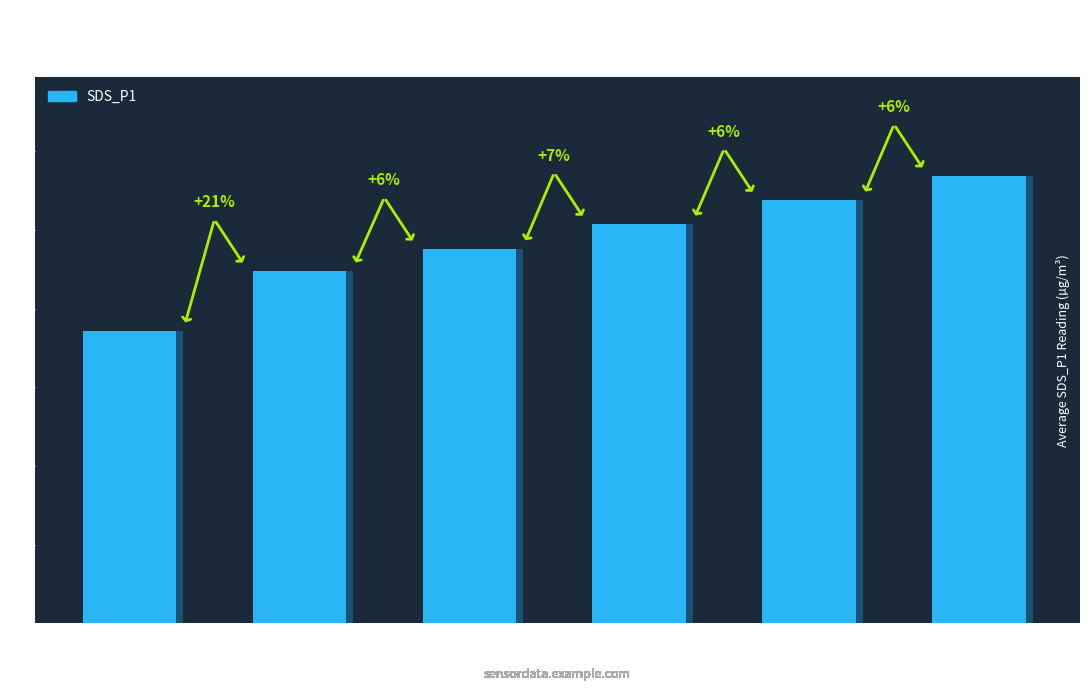

Rank the categories by value from highest to lowest.

10+ Hrs, 8 to 10, 6 to 8, 4 to 6, 2 to 4, < 2 Hrs